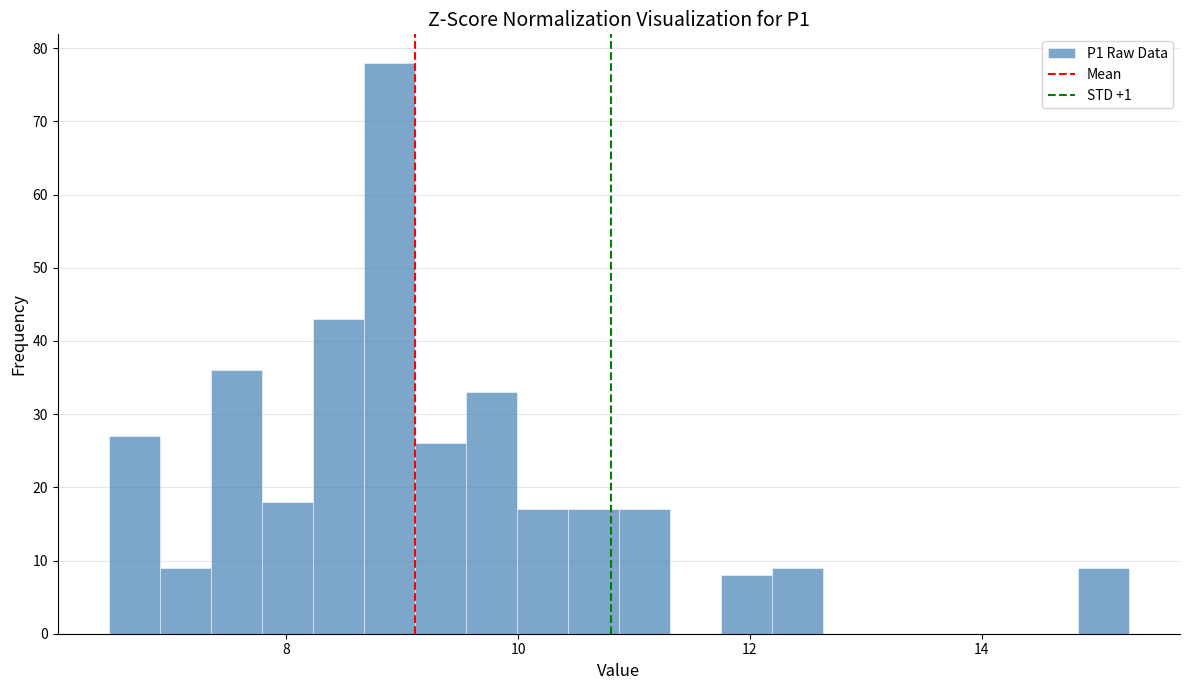

Around what value on the x-axis is the tallest bar? Give the approximate position of its centre, as read against the axis.

8.8